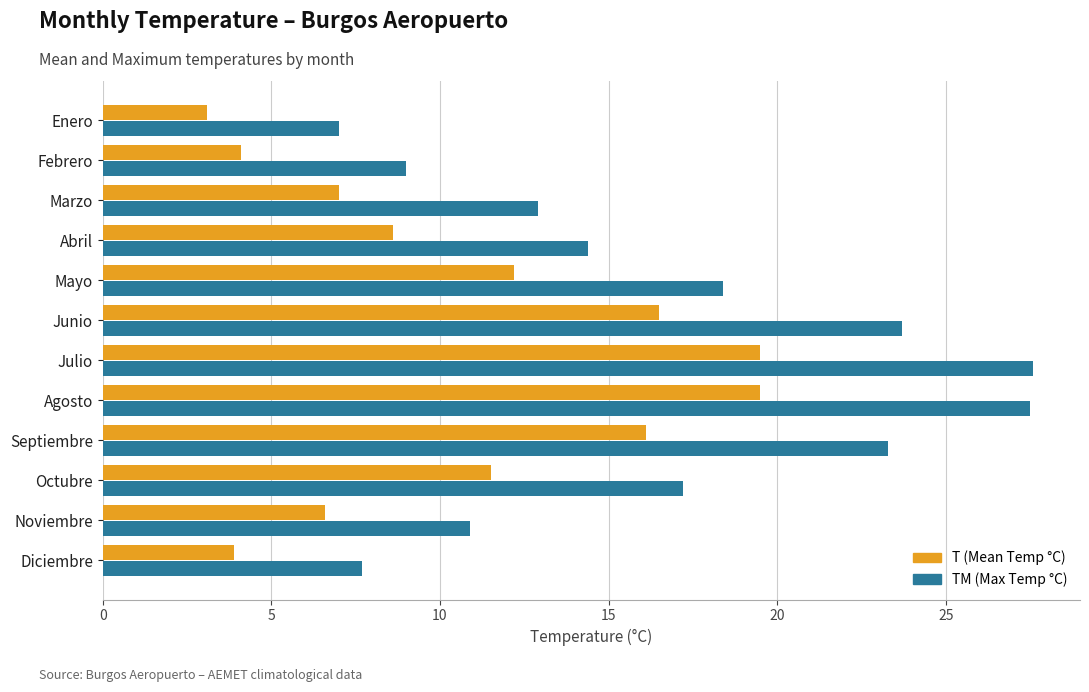

The value of T (Mean Temp °C) at Febrero is 6.5. True or false?

False